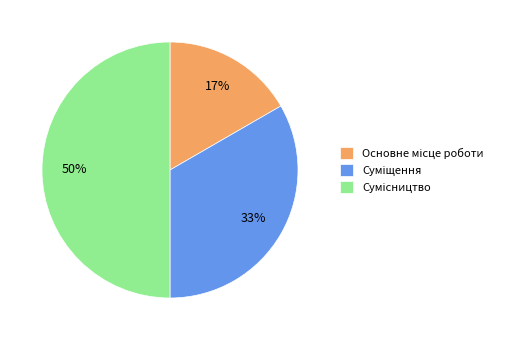

To the nearest percent, what is the difference between the largest and smallest slice percentages?

33%